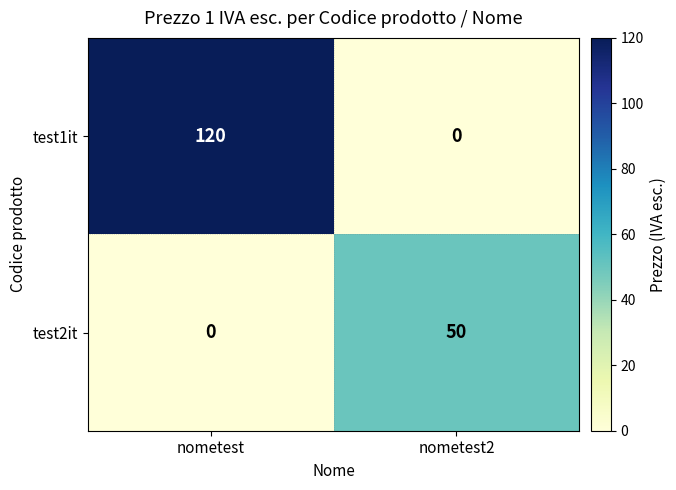

List the labels in order of test1it value, smallest first.

nometest2, nometest